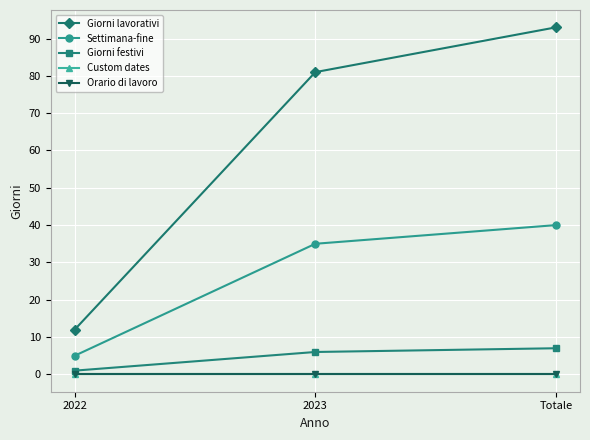

At which label is Custom dates closest to 0?

2022